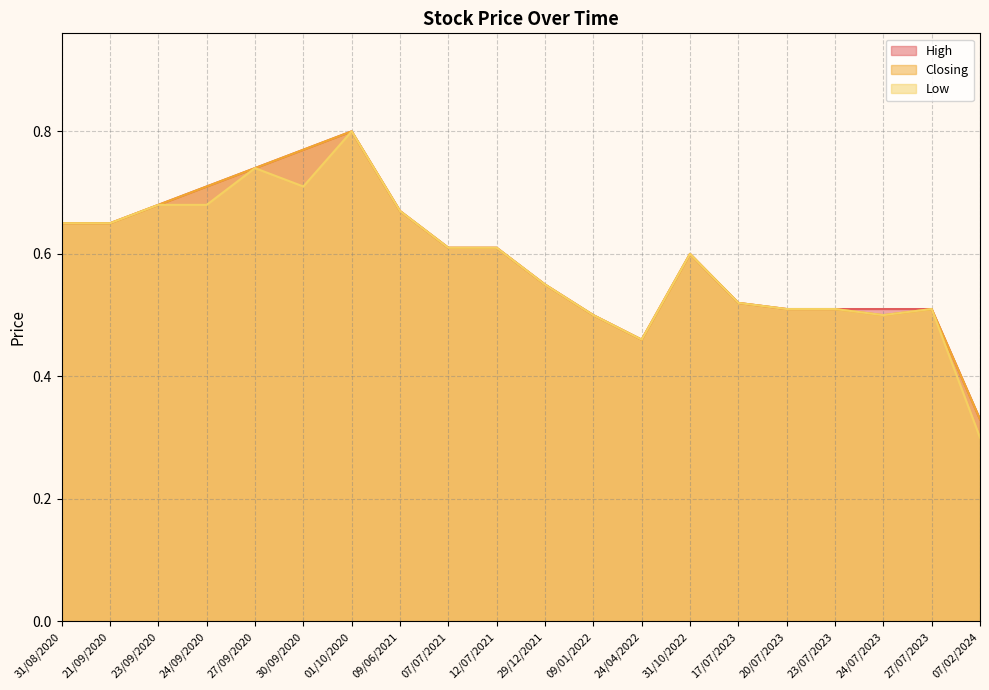

At how many categories does at least one series exceed 0?

20